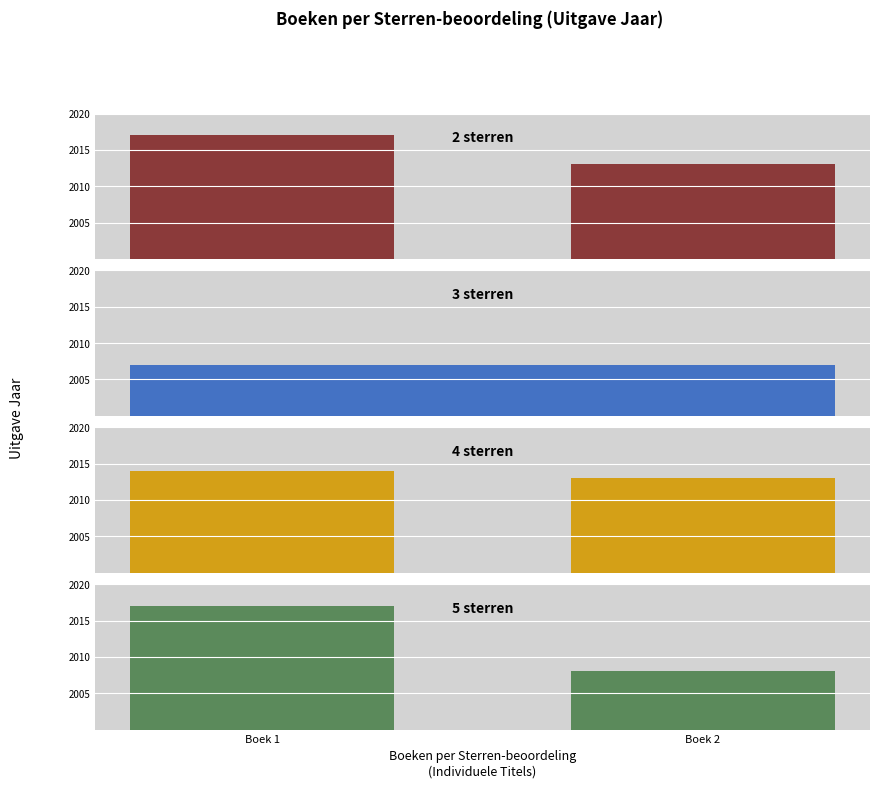

Does the chart contain any negative values?

No